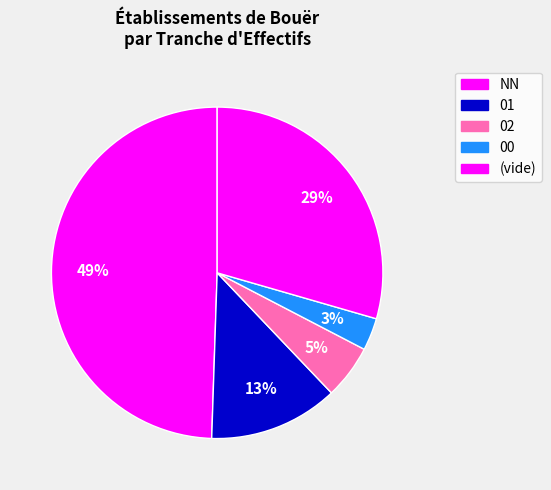

Count the number of slices in the pie.

5